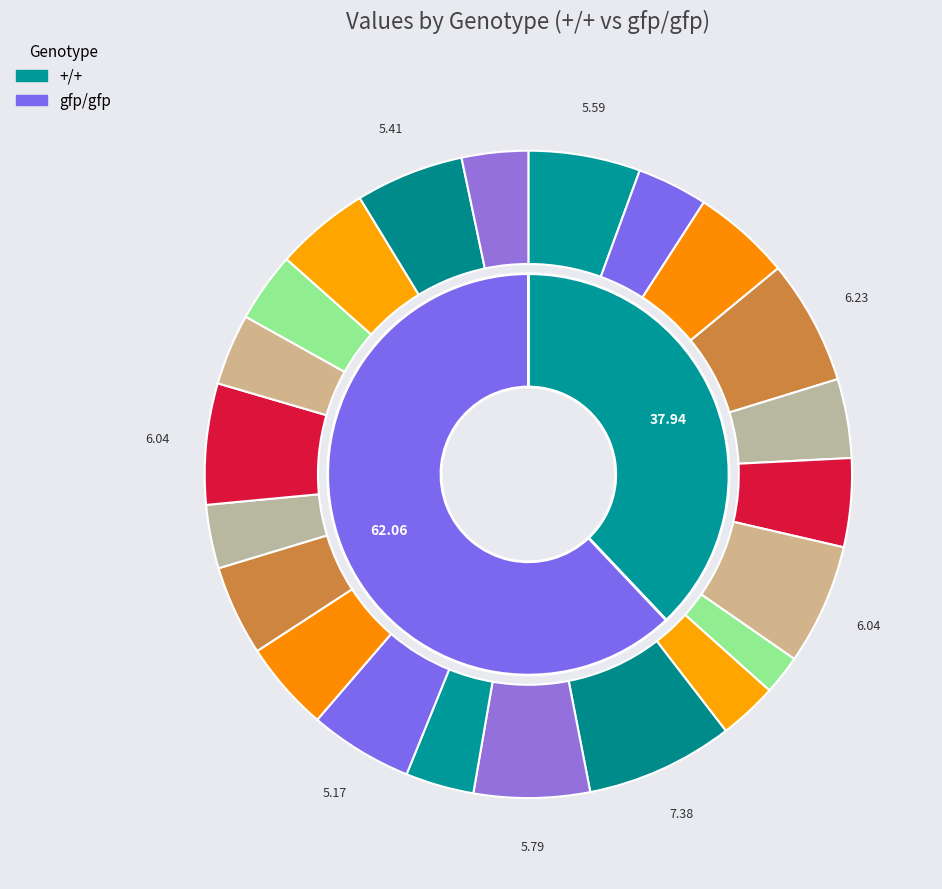

How much of the chart is everything except gfp/gfp?

37.9%